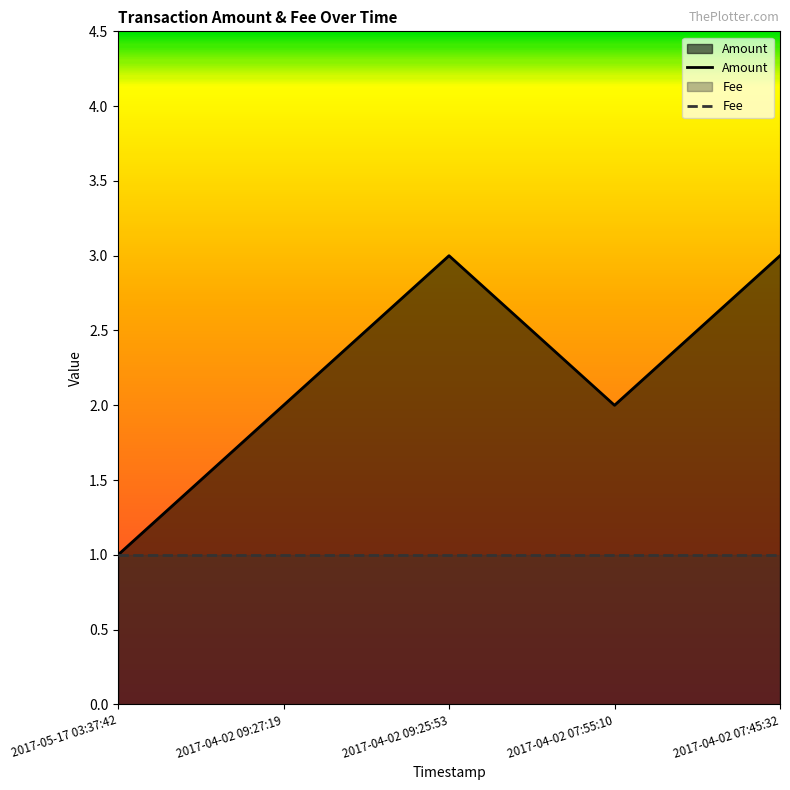

Which has a higher value, 2017-04-02 09:25:53 or 2017-05-17 03:37:42?

2017-04-02 09:25:53